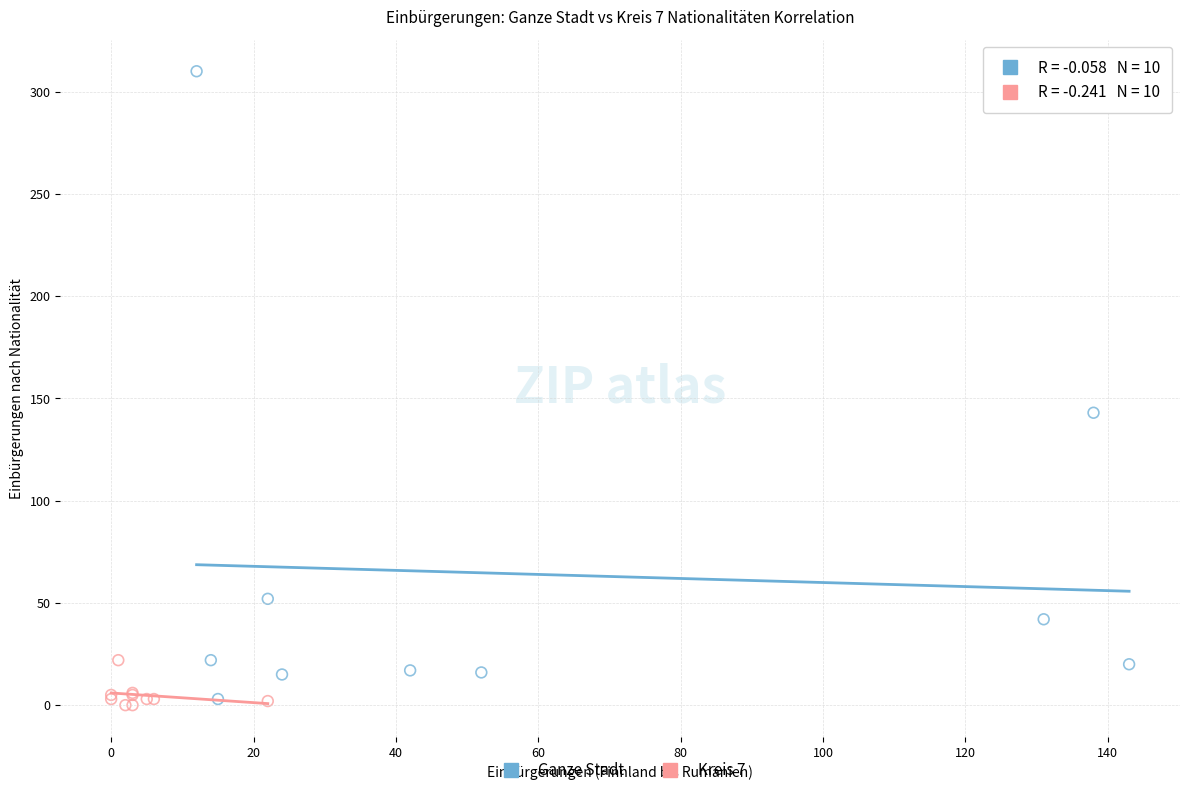

Which series has the largest Y range (max minus min)?

Ganze Stadt